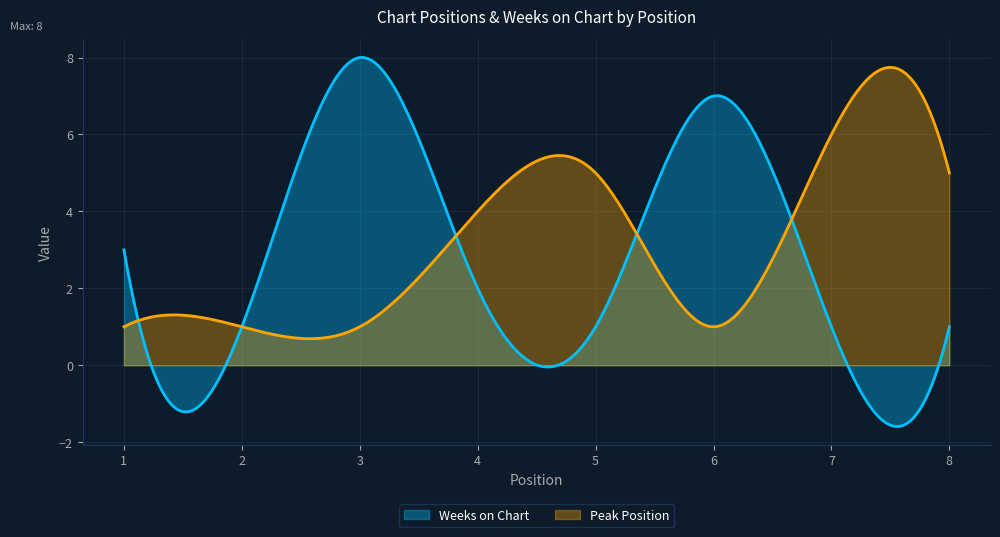

After their last crossing, which series has the higher values: Peak Position or Weeks on Chart?

Peak Position